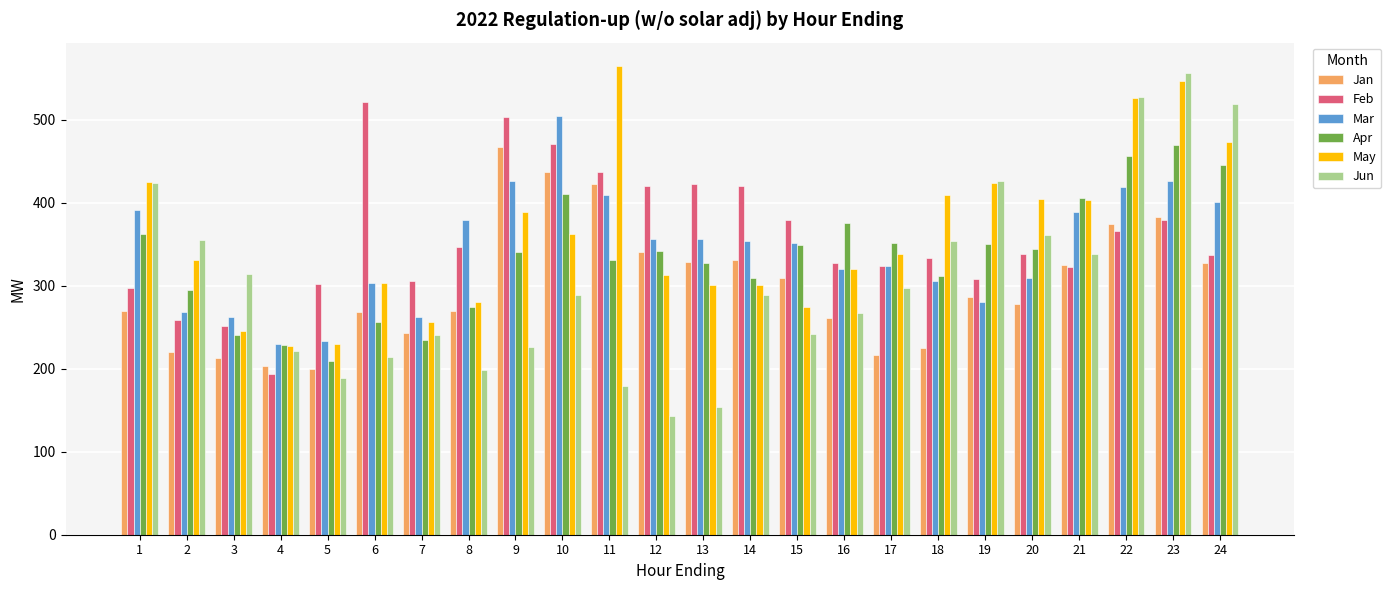

What is the difference between the highest and lowest values at 13?

269